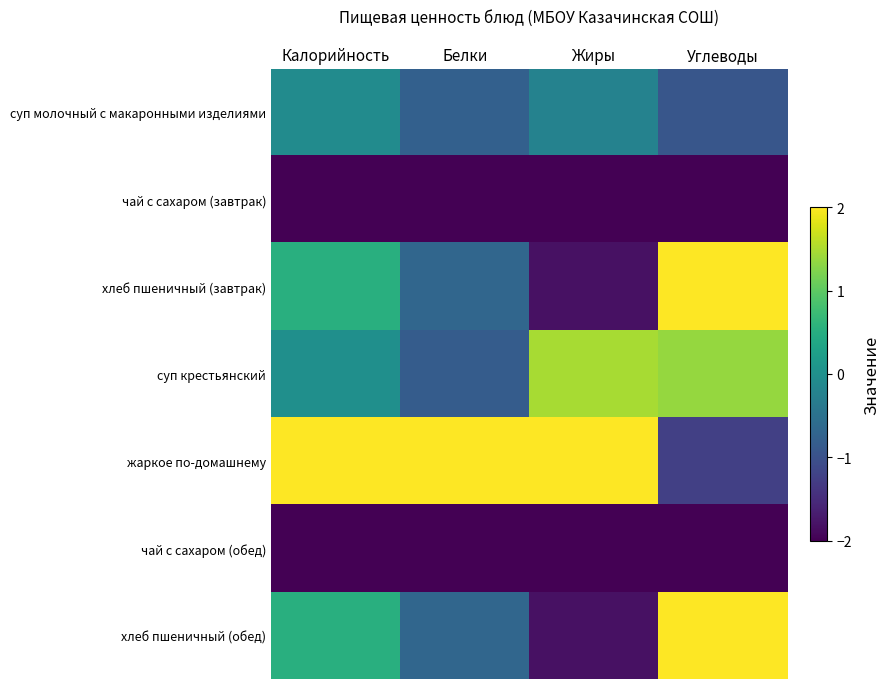

Between Калорийность and Белки, which series saw the biggest shift?

хлеб пшеничный (завтрак)